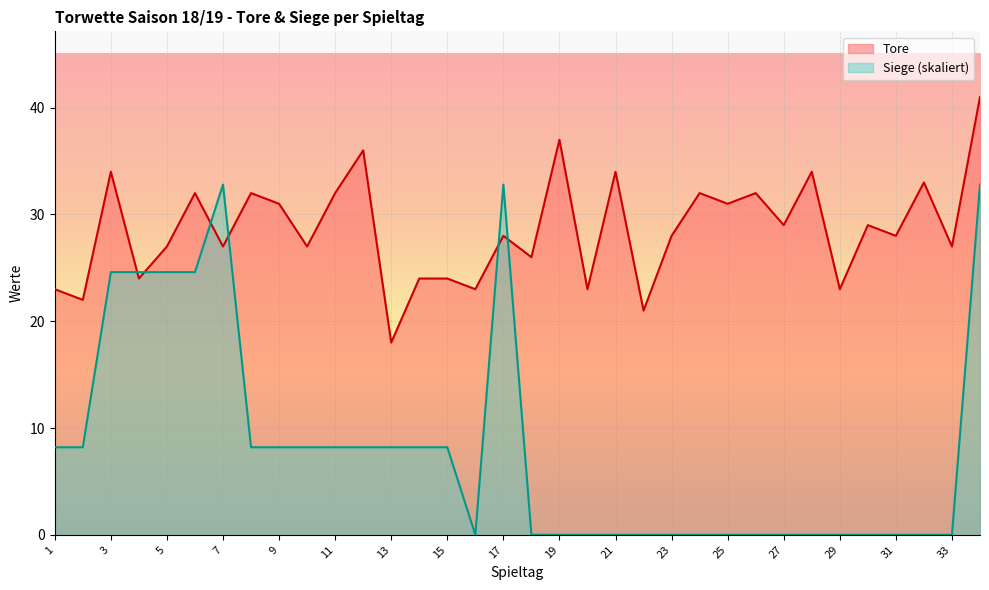

What is the value of the 26th point from the left?

32